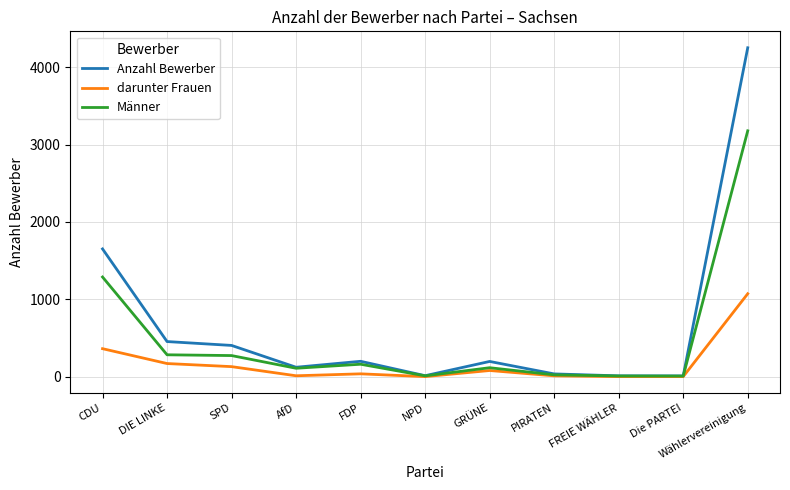

What is the average value of the Anzahl Bewerber series?

669